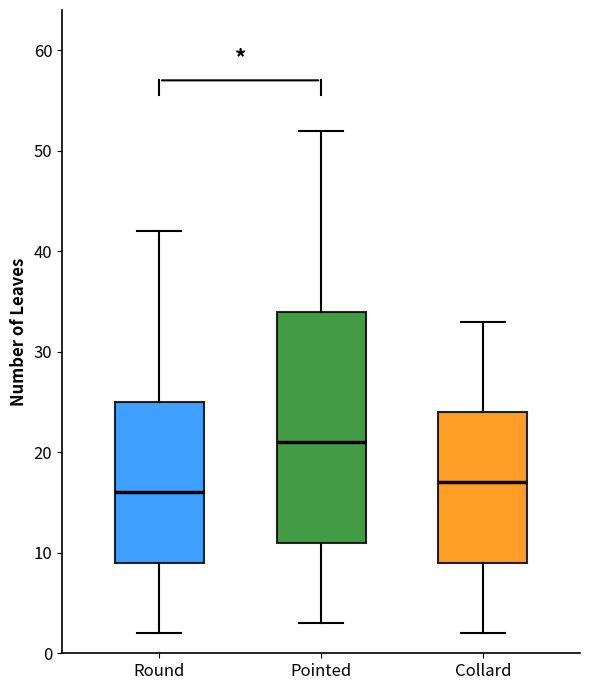

Reading left to right, transcribe this box plot: for each box, give where its median line is, the range the box spans, and where its two whiskers end, as read against the y-axis. The values are not printed on the chart, so give them approximately, as read against the axis.

Round: median 16, box 9 to 25, whiskers 2 to 42
Pointed: median 21, box 11 to 34, whiskers 3 to 52
Collard: median 17, box 9 to 24, whiskers 2 to 33